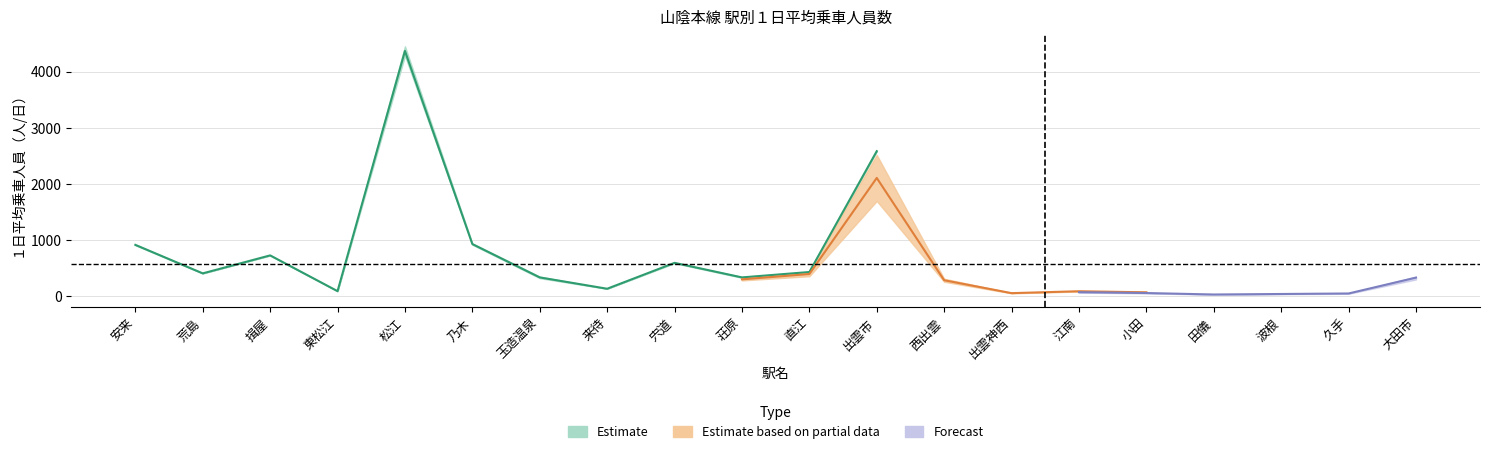

At how many categories does at least one series exceed 2050?

2